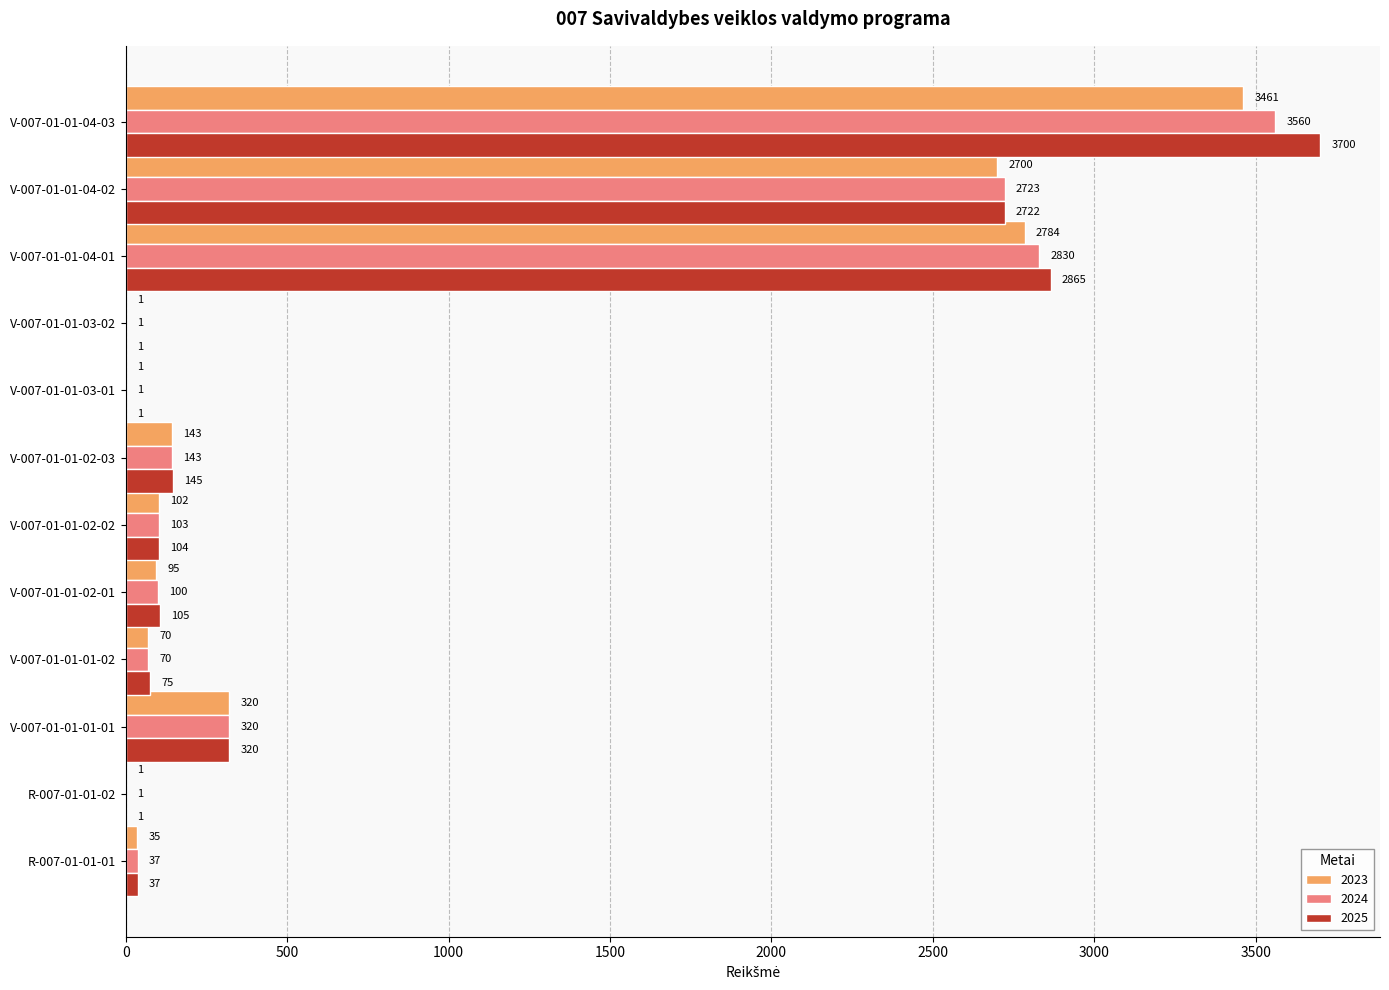

True or false: 2024 has a value of 1536 at V-007-01-01-04-02.

False